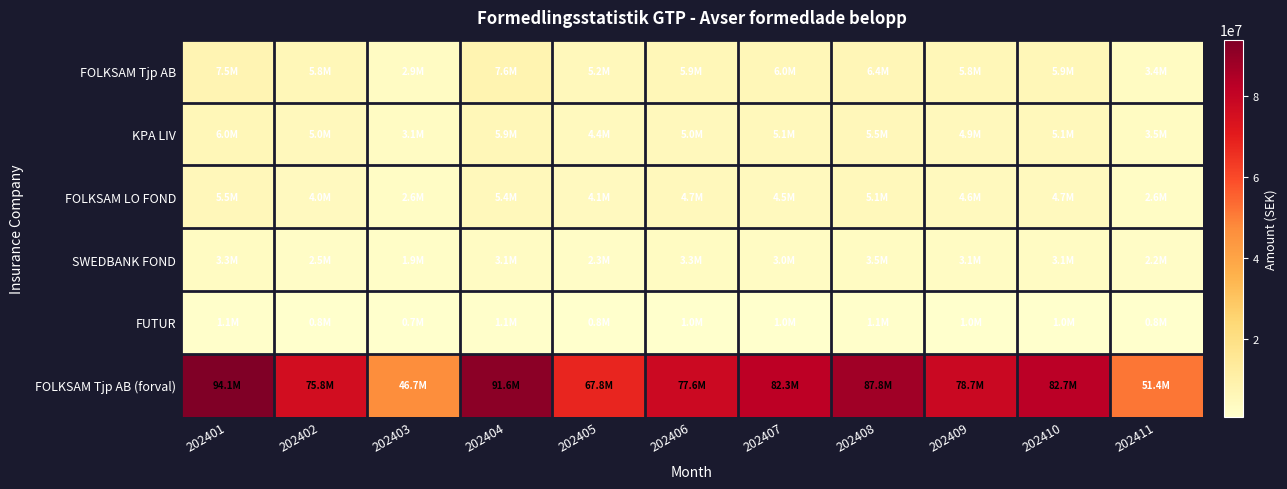

At how many categories does at least one series exceed 86165966?

3